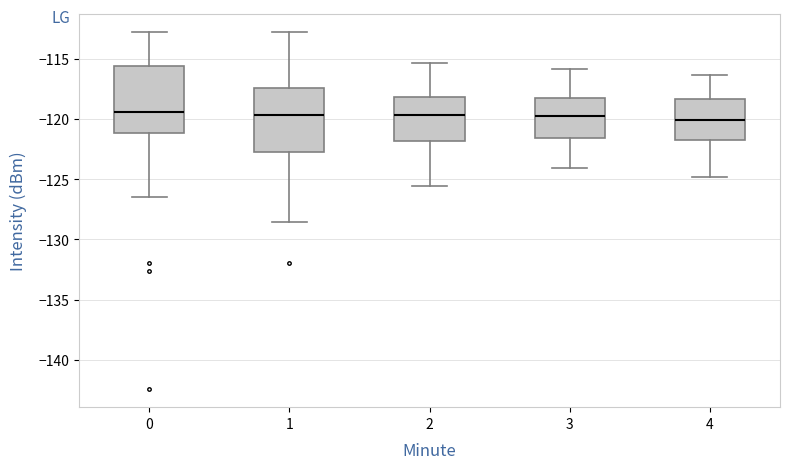

Reading left to right, transcribe this box plot: for each box, give where its median line is, the range the box spans, and where its two whiskers end, as read against the y-axis. The values are not printed on the chart, so give them approximately, as read against the axis.

0: median -119.5, box -121.0 to -115.5, whiskers -126.5 to -113.0
1: median -119.5, box -122.5 to -117.5, whiskers -128.5 to -113.0
2: median -119.5, box -122.0 to -118.0, whiskers -125.5 to -115.5
3: median -119.5, box -121.5 to -118.0, whiskers -124.0 to -116.0
4: median -120.0, box -121.5 to -118.5, whiskers -125.0 to -116.5